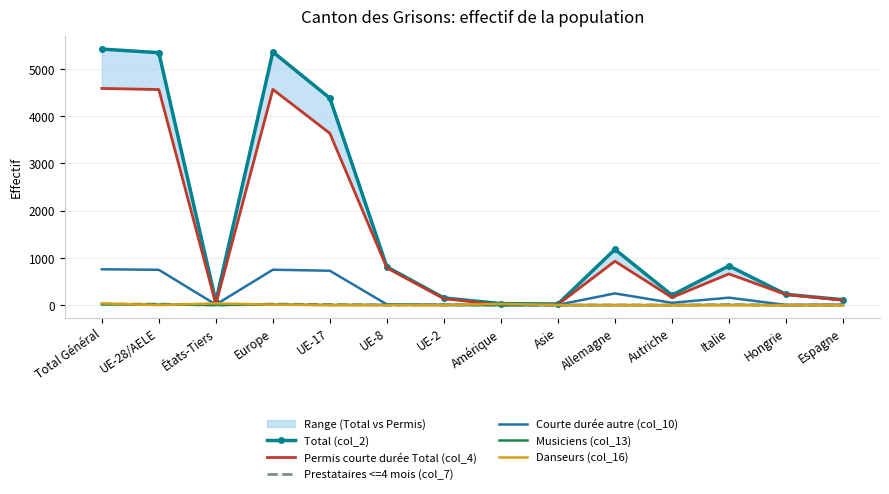

Reading left to right, extract all data points from this chart.

Total (col_2): Total Général=5423	UE-28/AELE=5347	États-Tiers=76	Europe=5362	UE-17=4384	UE-8=809	UE-2=152	Amérique=32	Asie=23	Allemagne=1181	Autriche=211	Italie=831	Hongrie=228	Espagne=114
Permis courte durée Total (col_4): Total Général=4590	UE-28/AELE=4566	États-Tiers=24	Europe=4569	UE-17=3639	UE-8=788	UE-2=137	Amérique=3	Asie=14	Allemagne=930	Autriche=162	Italie=661	Hongrie=224	Espagne=105
Prestataires <=4 mois (col_7): Total Général=22	UE-28/AELE=22	États-Tiers=0	Europe=22	UE-17=14	UE-8=0	UE-2=8	Amérique=0	Asie=0	Allemagne=3	Autriche=0	Italie=9	Hongrie=0	Espagne=0
Courte durée autre (col_10): Total Général=759	UE-28/AELE=748	États-Tiers=11	Europe=750	UE-17=728	UE-8=15	UE-2=5	Amérique=2	Asie=6	Allemagne=248	Autriche=49	Italie=158	Hongrie=4	Espagne=9
Musiciens (col_13): Total Général=15	UE-28/AELE=11	États-Tiers=4	Europe=12	UE-17=3	UE-8=6	UE-2=2	Amérique=2	Asie=0	Allemagne=0	Autriche=0	Italie=3	Hongrie=0	Espagne=0
Danseurs (col_16): Total Général=37	UE-28/AELE=0	États-Tiers=37	Europe=9	UE-17=0	UE-8=0	UE-2=0	Amérique=25	Asie=3	Allemagne=0	Autriche=0	Italie=0	Hongrie=0	Espagne=0